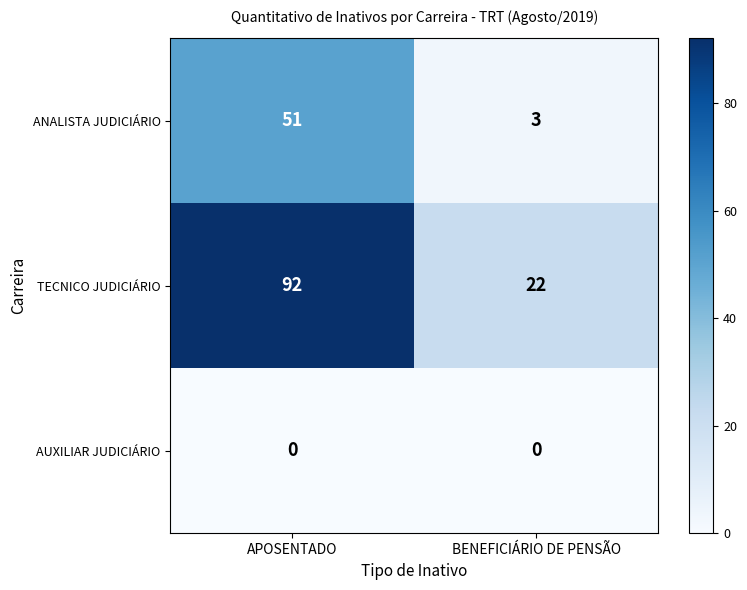

Reading left to right, extract all data points from this chart.

ANALISTA JUDICIÁRIO: 51	3
TECNICO JUDICIÁRIO: 92	22
AUXILIAR JUDICIÁRIO: 0	0